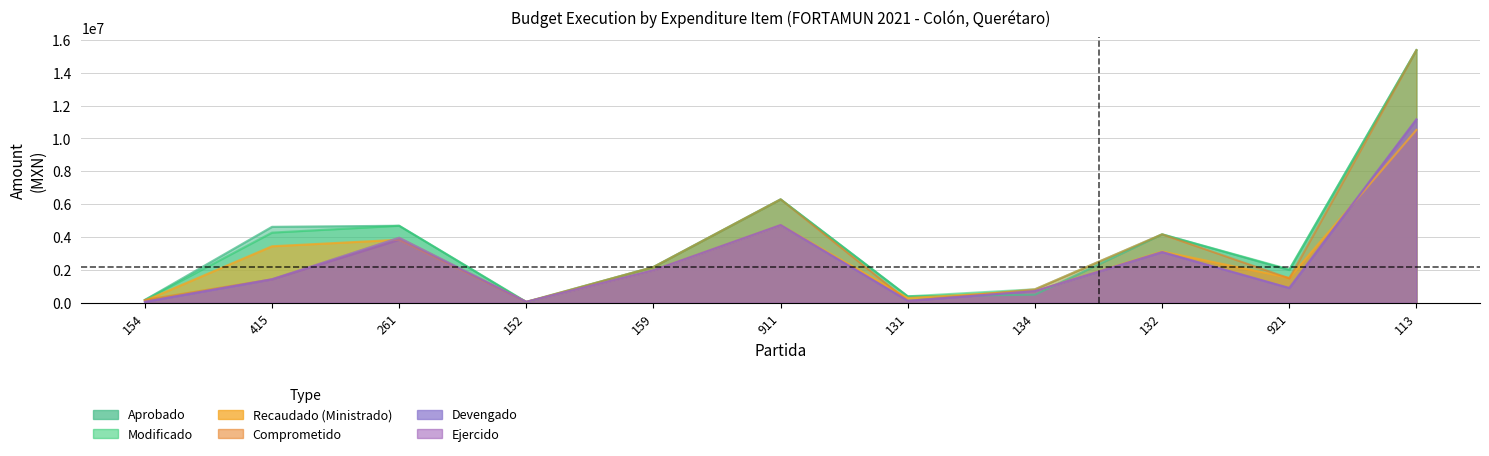

Is it true that Comprometido equals 126632.0 at 131?

True